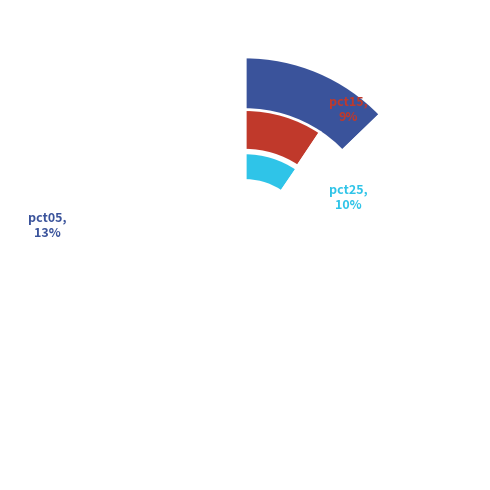

Which slice is the largest?

pct05